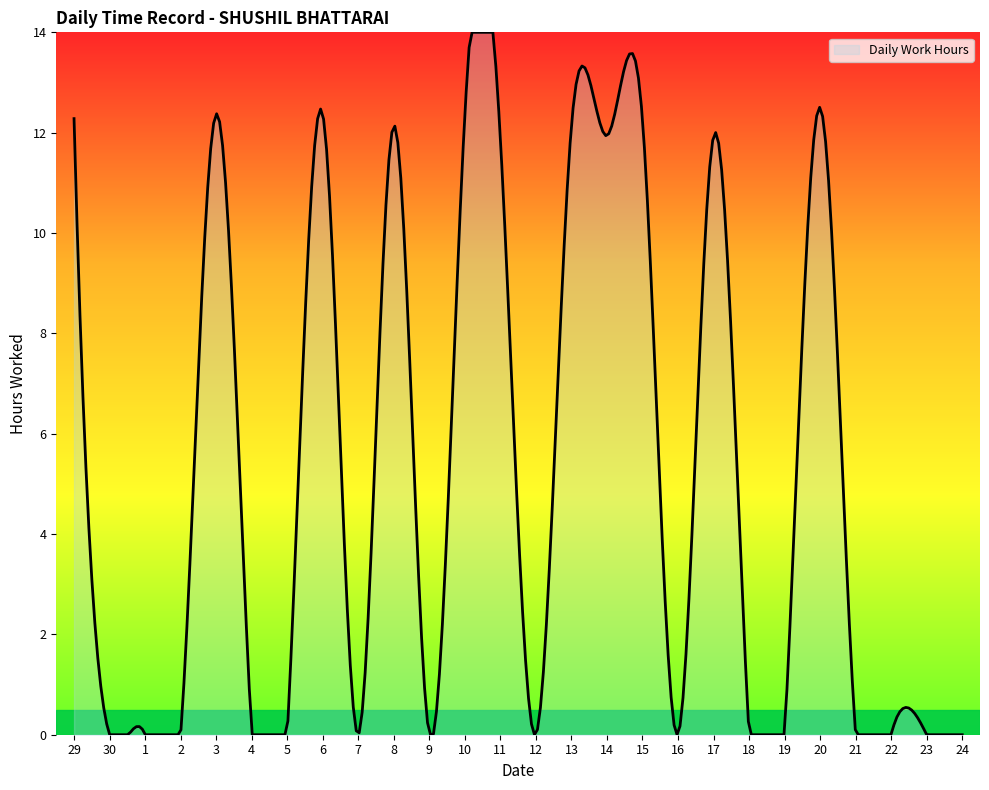

What is the greatest value displayed?

14.0